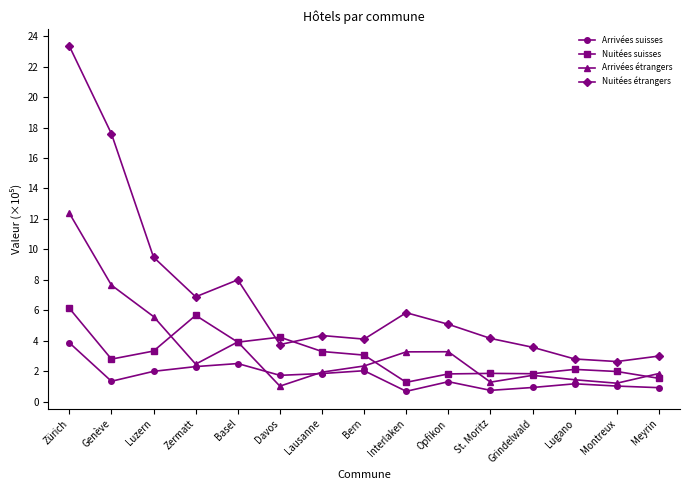

What is the average value of the Nuitées suisses series?

3.0